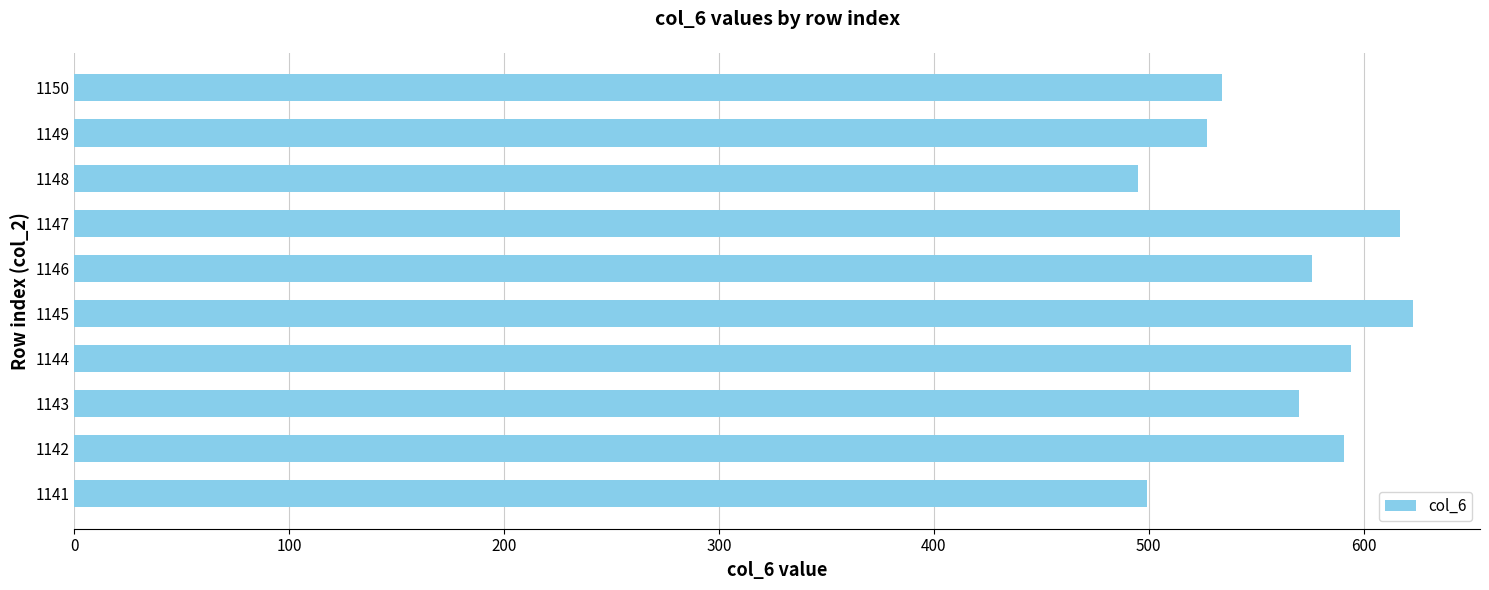

What is the sum of all values?

5626